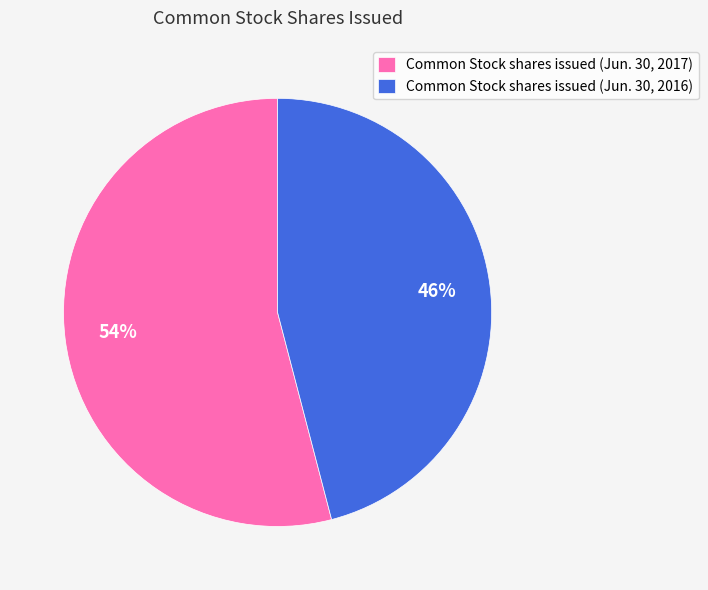

Which has a higher value, Common Stock shares issued (Jun. 30, 2016) or Common Stock shares issued (Jun. 30, 2017)?

Common Stock shares issued (Jun. 30, 2017)